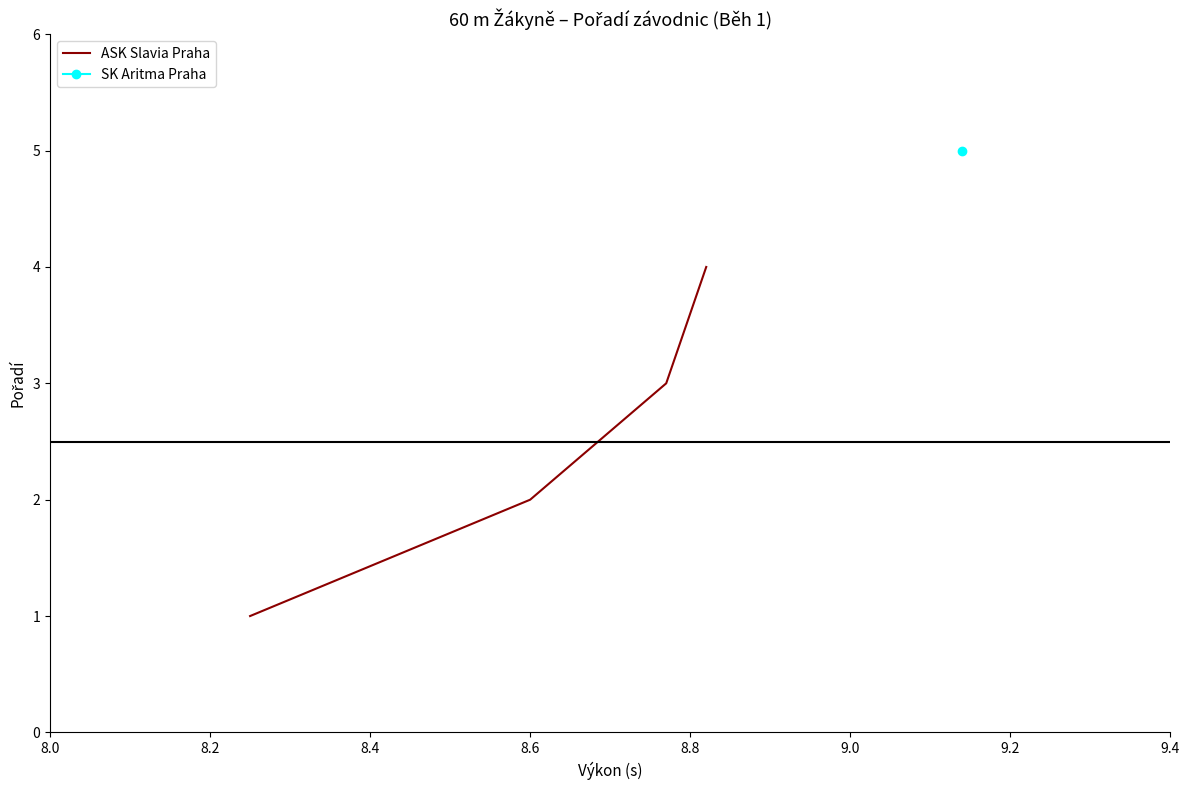

Does the chart display data point markers on the line(s)?

No